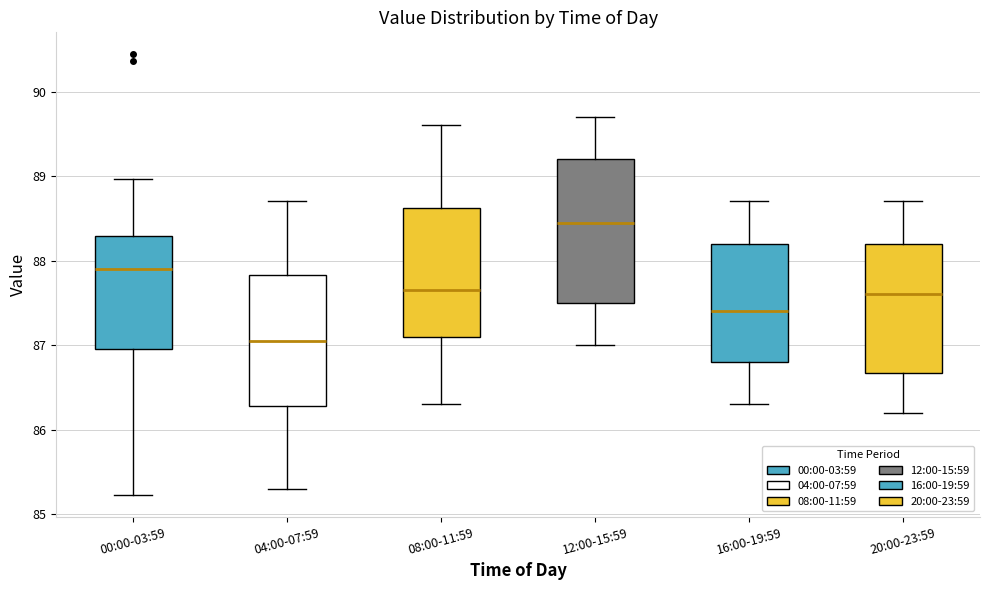

Which box is the tallest, from its lower edge to its upper edge?

12:00-15:59